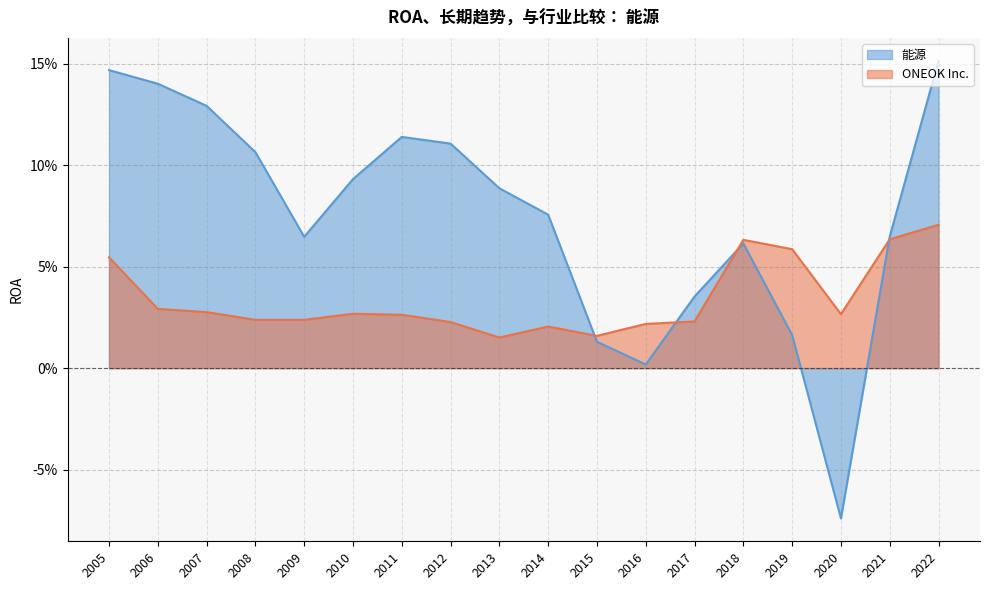

How many lines are shown in the chart?

2